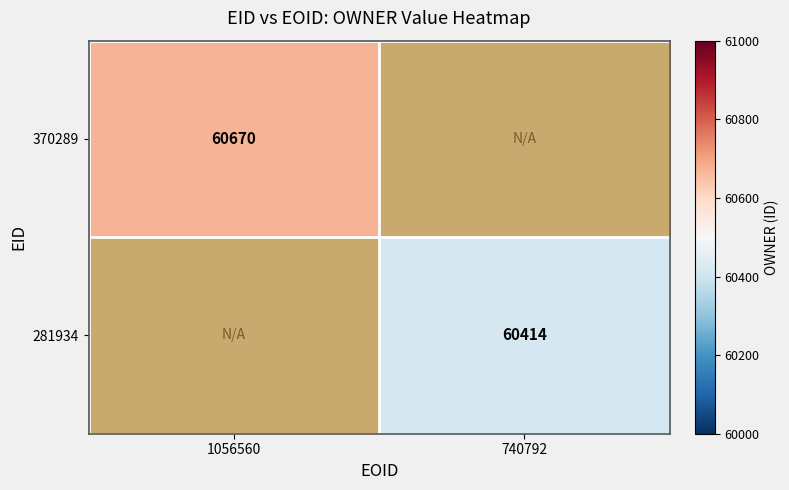

The 370289 series shows 60670 at 1056560. True or false?

True